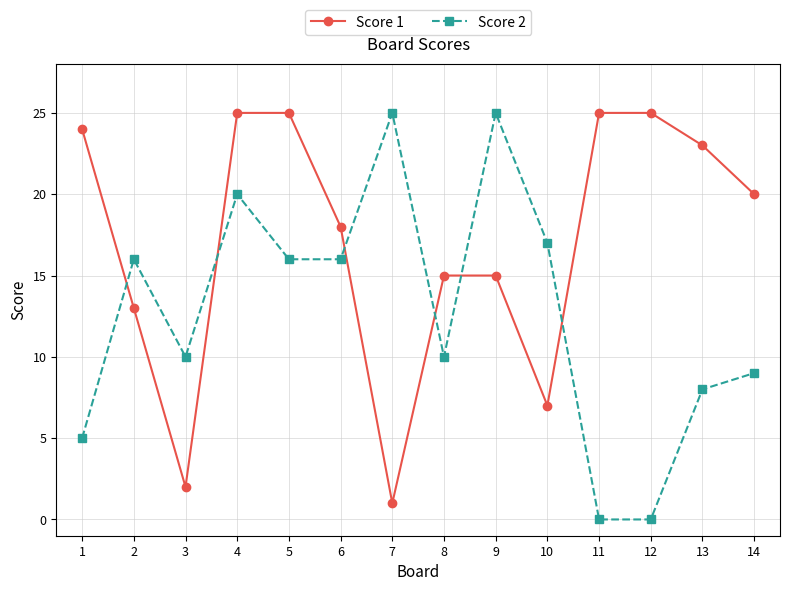

Count the number of categories in the chart.

14